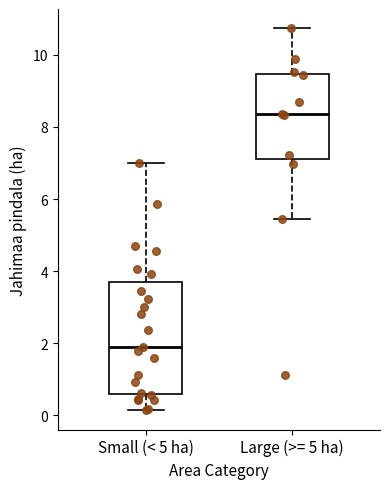

Reading left to right, read every box against the y-axis: the position of its median line, the range the box covers, and the ends of its whiskers. The values are not printed on the chart, so give them approximately, as read against the axis.

Small (< 5 ha): median 2.0, box 0.6 to 3.6, whiskers 0.2 to 7.0
Large (>= 5 ha): median 8.4, box 7.2 to 9.4, whiskers 5.4 to 10.8